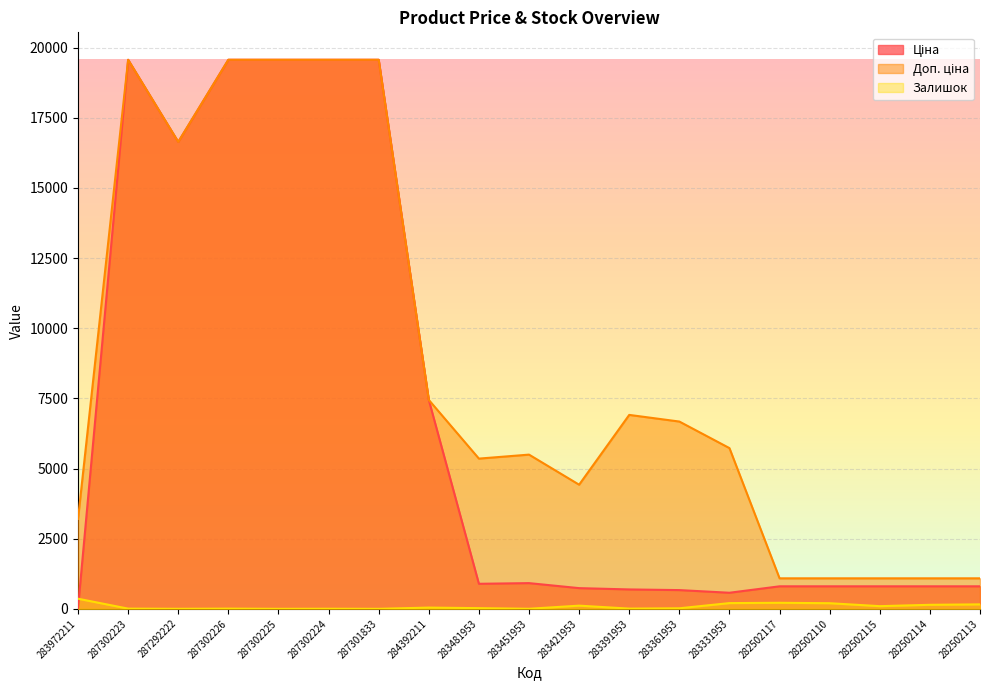

Which series has the largest range (max minus min)?

Ціна